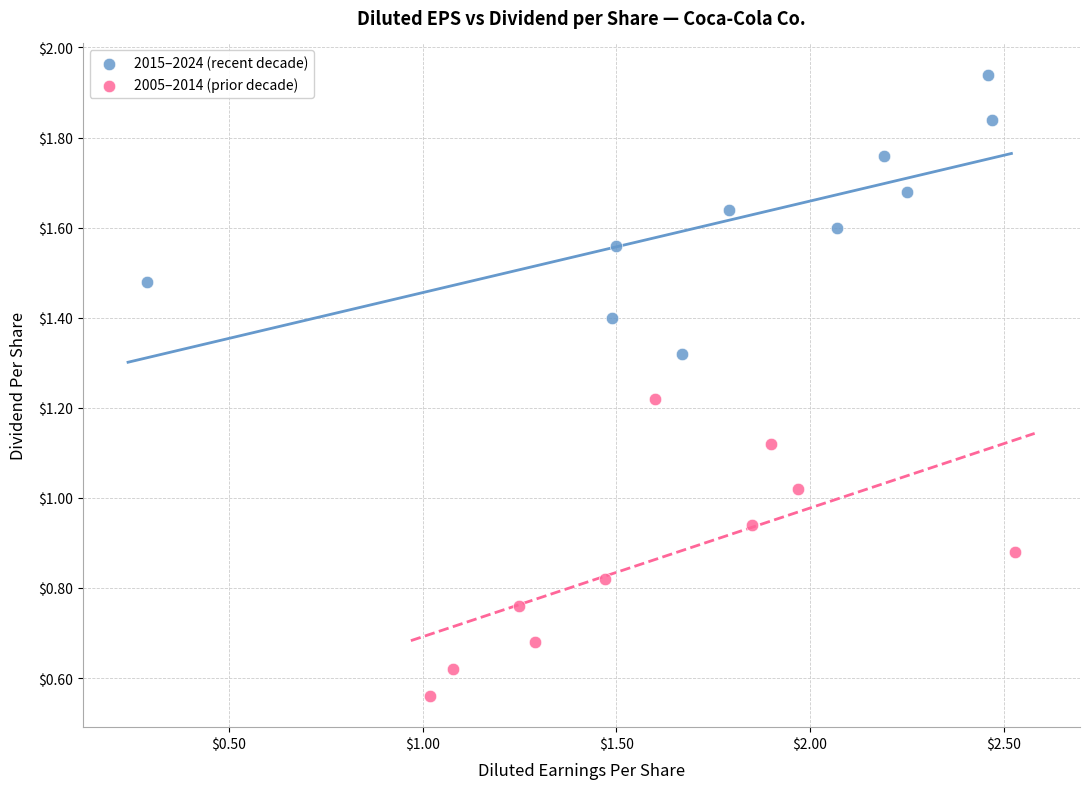

Which series contains the highest Y value?

2015–2024 (recent decade)